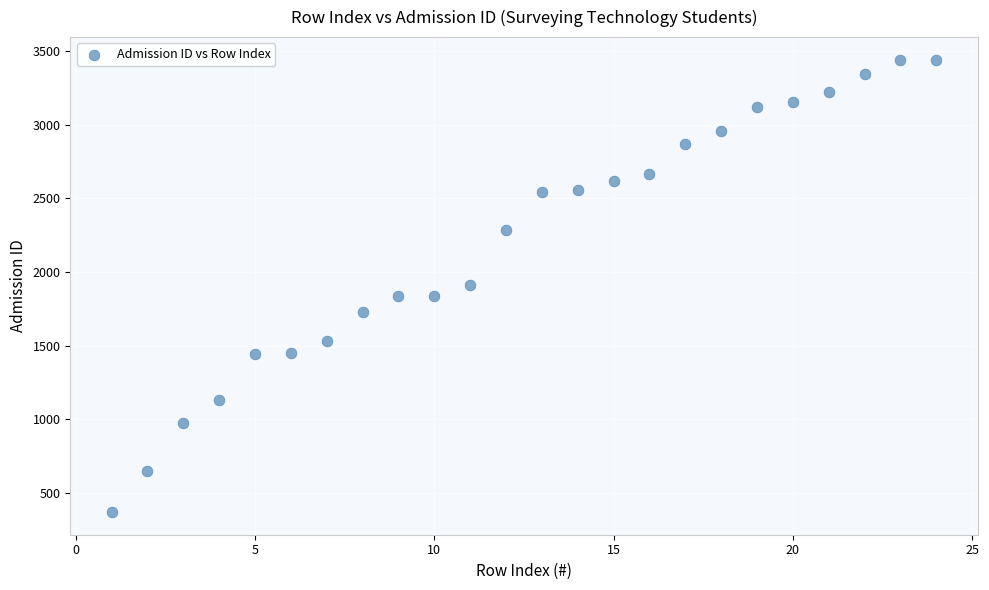

What is the range of Y values (max minus min)?

3074